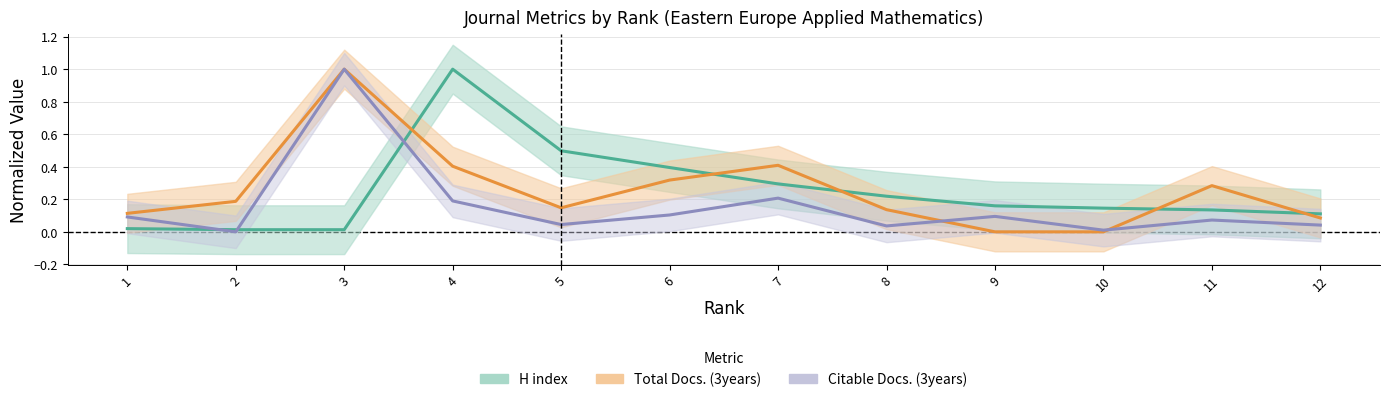

How many distinct data groups are displayed?

3